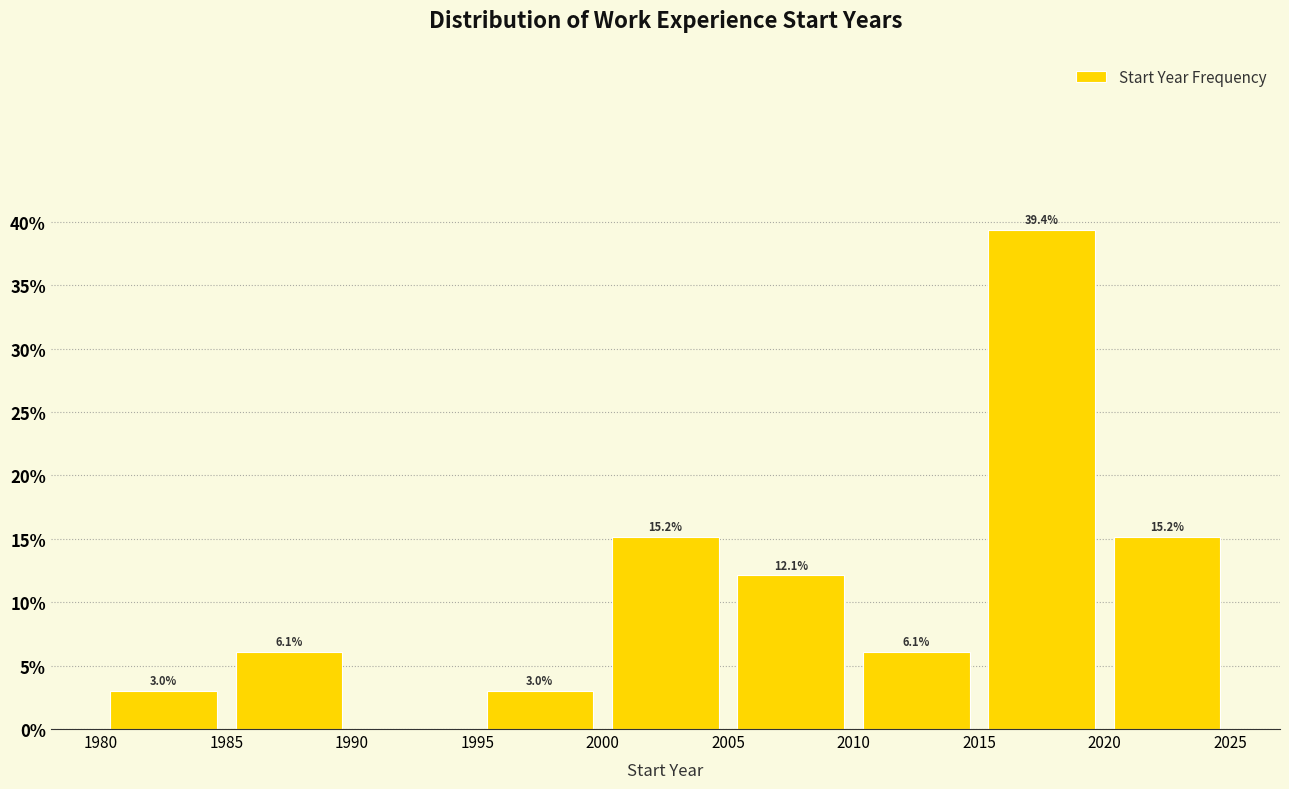

Which range on the x-axis has the tallest bar?

2015 to 2020